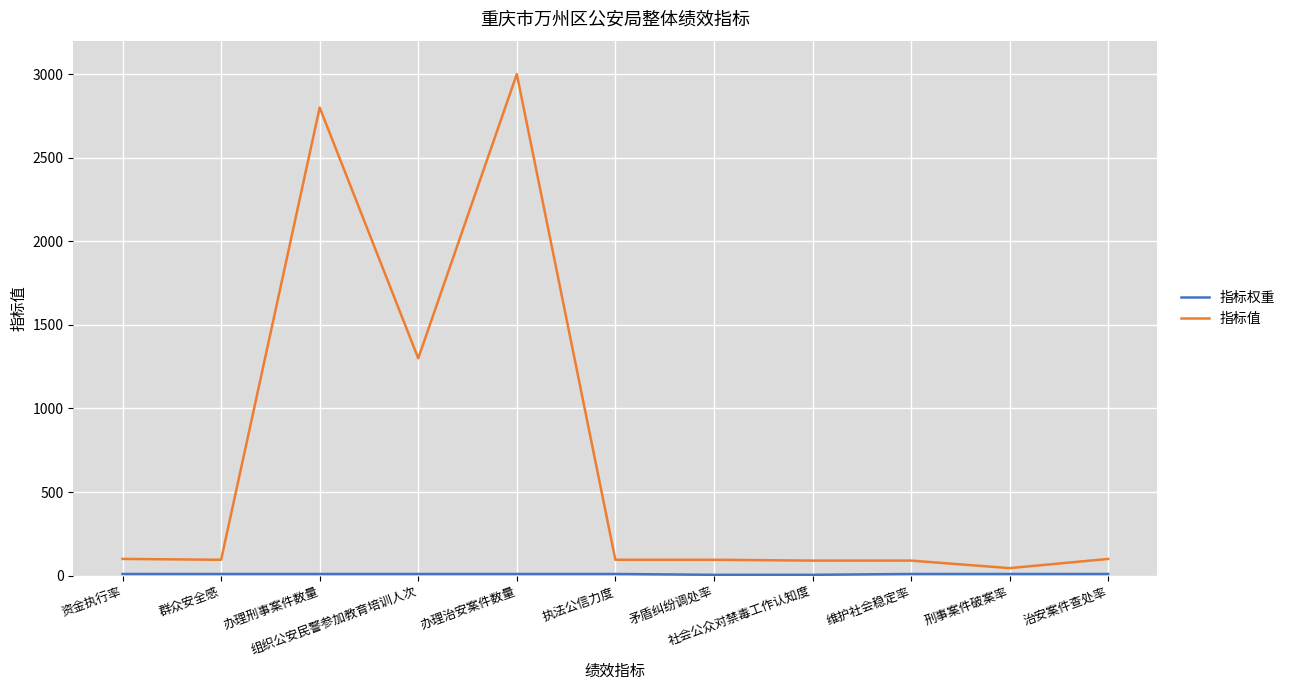

What is the approximate value of 指标值 at 执法公信力度, to the nearest 50?

100